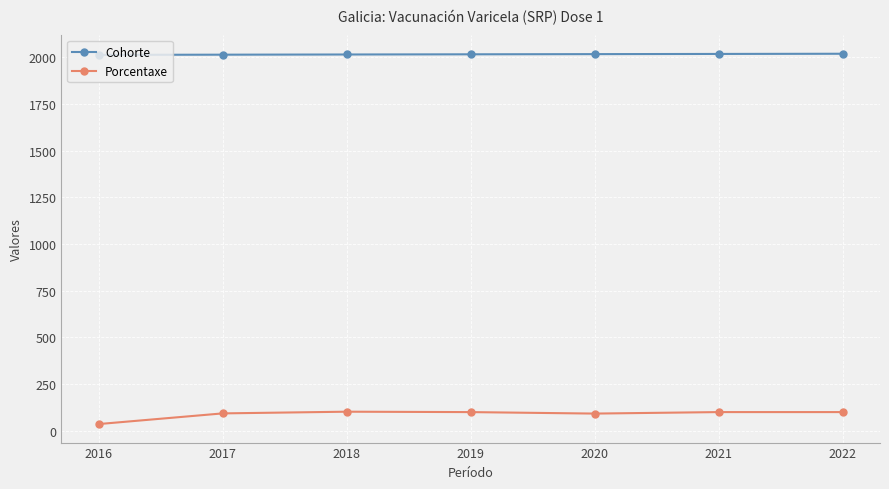

True or false: Cohorte and Porcentaxe intersect in this chart.

False